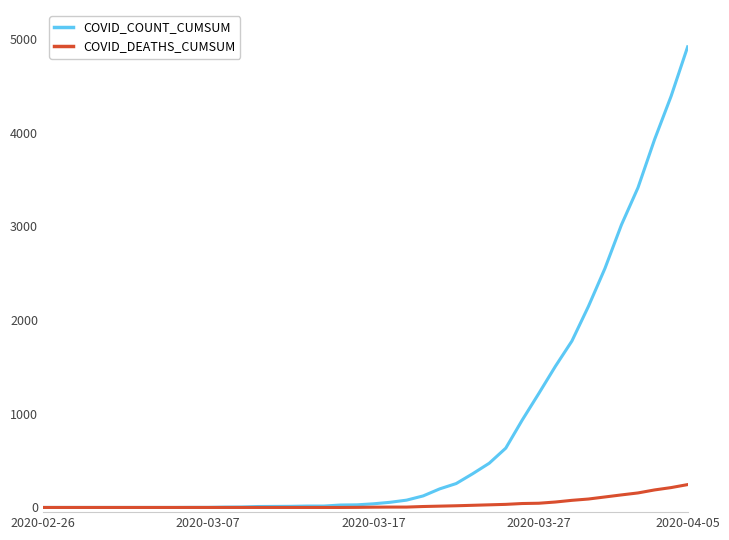

Rank the series by their average value, from lowest to highest.

COVID_DEATHS_CUMSUM, COVID_COUNT_CUMSUM